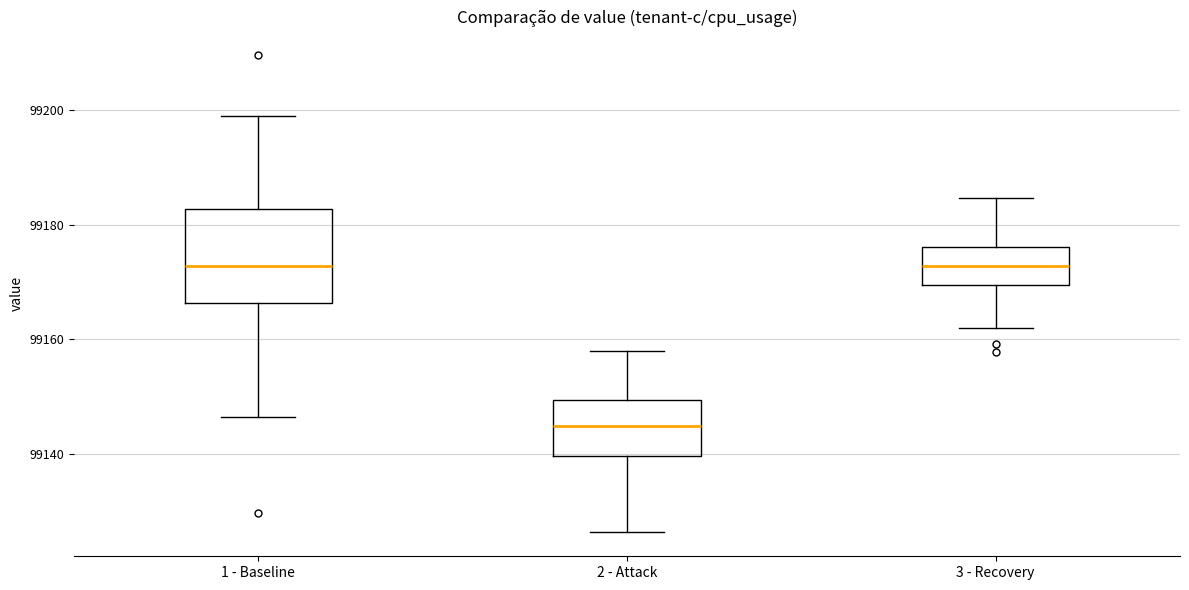

Reading left to right, transcribe this box plot: for each box, give where its median line is, the range the box spans, and where its two whiskers end, as read against the y-axis. The values are not printed on the chart, so give them approximately, as read against the axis.

1 - Baseline: median 99172, box 99166 to 99182, whiskers 99146 to 99198
2 - Attack: median 99144, box 99140 to 99150, whiskers 99126 to 99158
3 - Recovery: median 99172, box 99170 to 99176, whiskers 99162 to 99184